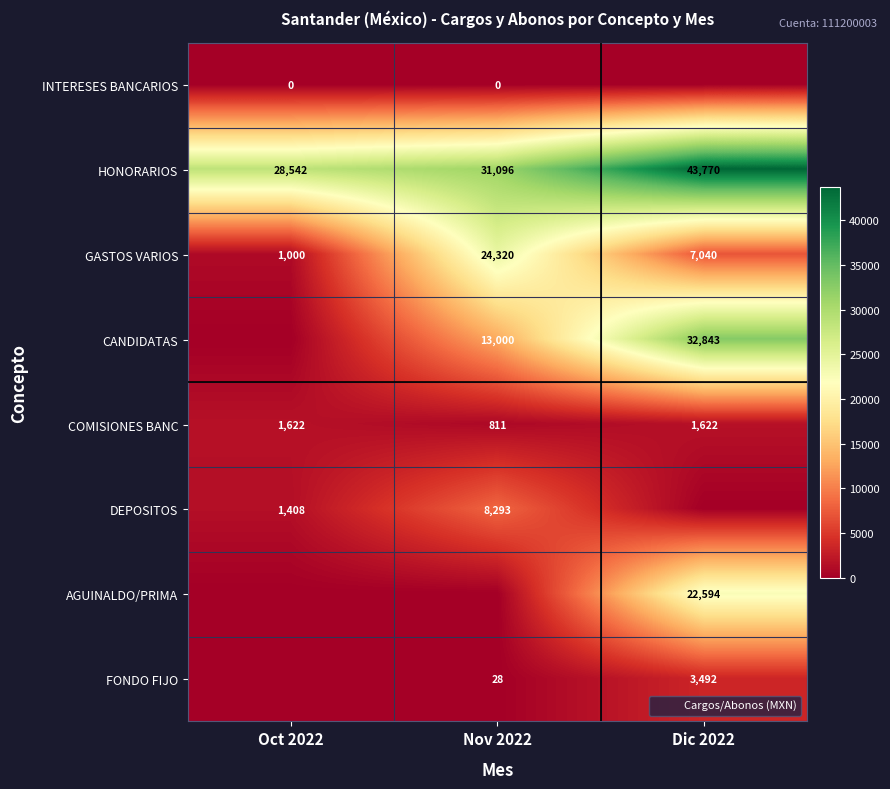

At how many categories does at least one series exceed 43275?

1